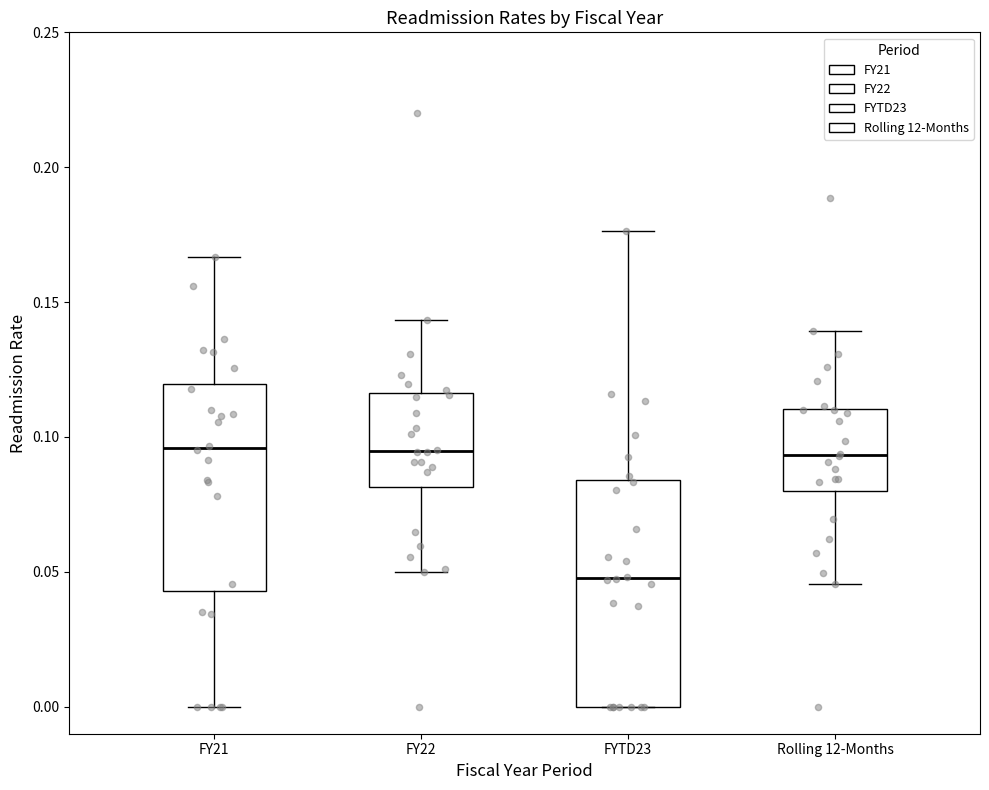

Comparing the boxes themselves (not the whiskers), which one is the tallest?

FYTD23